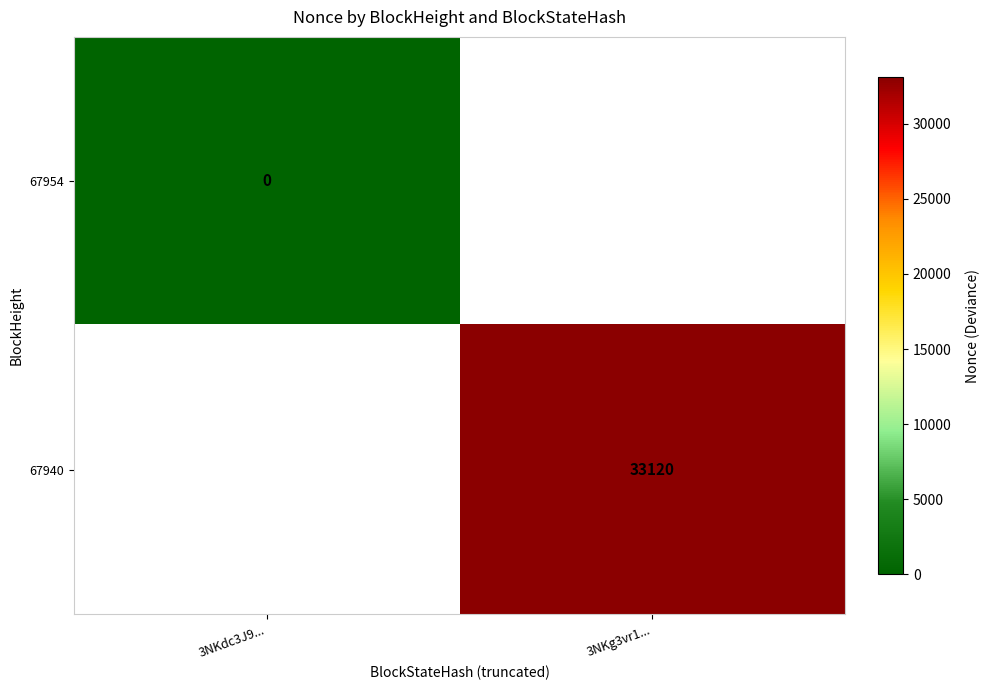

How many values in 67940 are above zero?

1